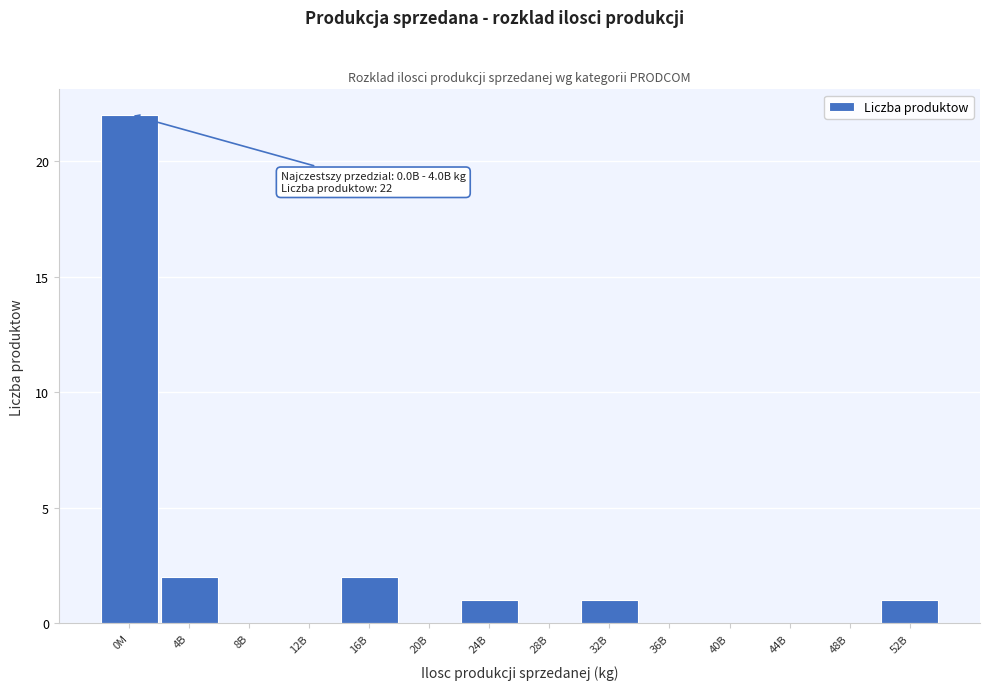

Reading left to right, extract all data points from this chart.

0M=22	4B=2	8B=0	12B=0	16B=2	20B=0	24B=1	28B=0	32B=1	36B=0	40B=0	44B=0	48B=0	52B=1